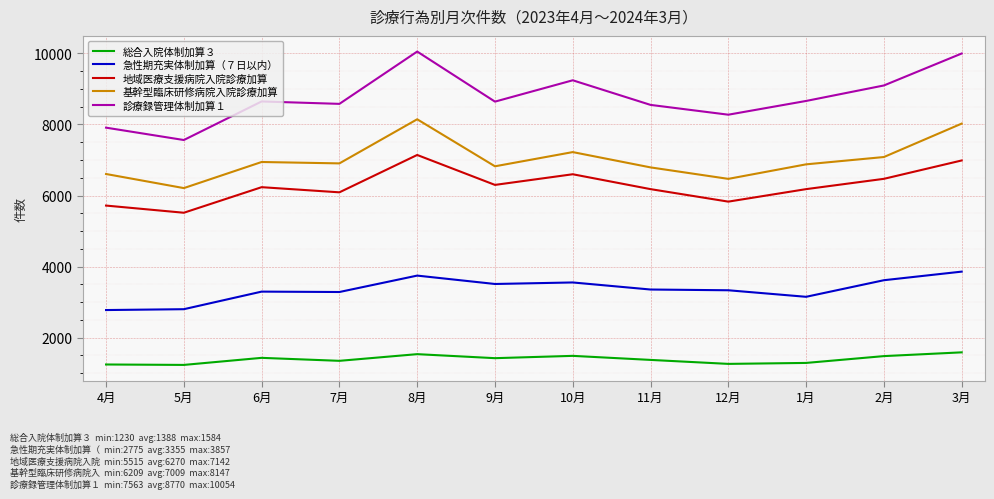

Which series has the largest total across all categories?

診療録管理体制加算１